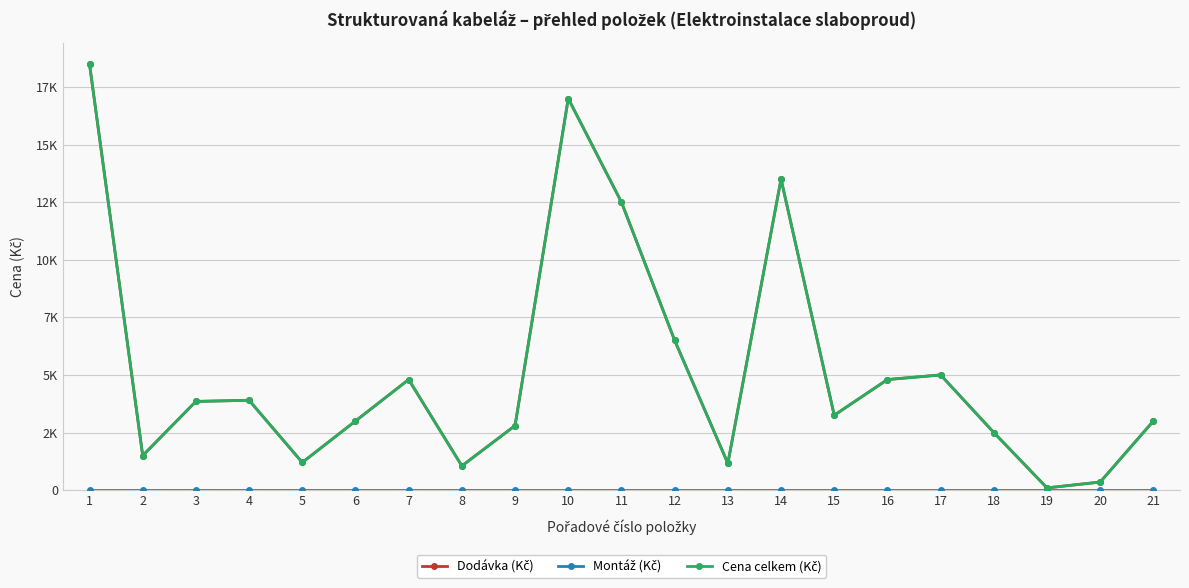

Is this an area chart (filled region under the line)?

No